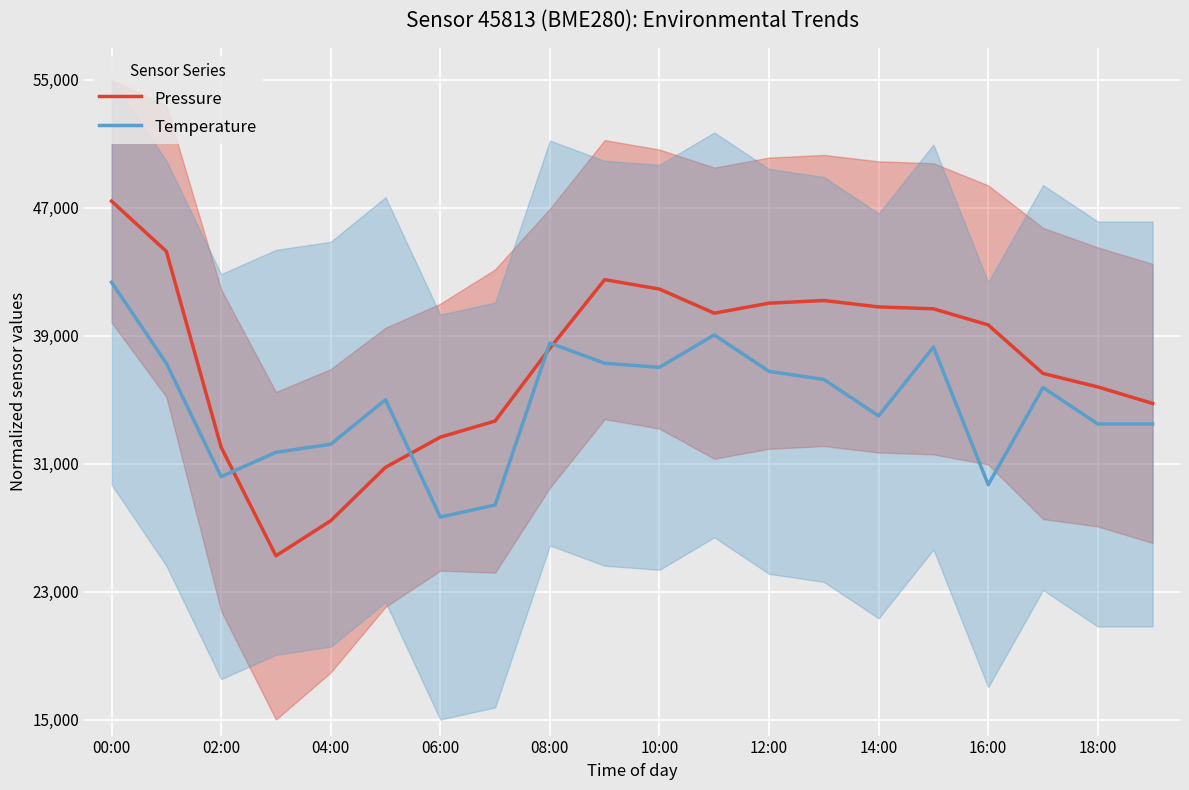

Rank the series by their average value, from highest to lowest.

Pressure, Temperature